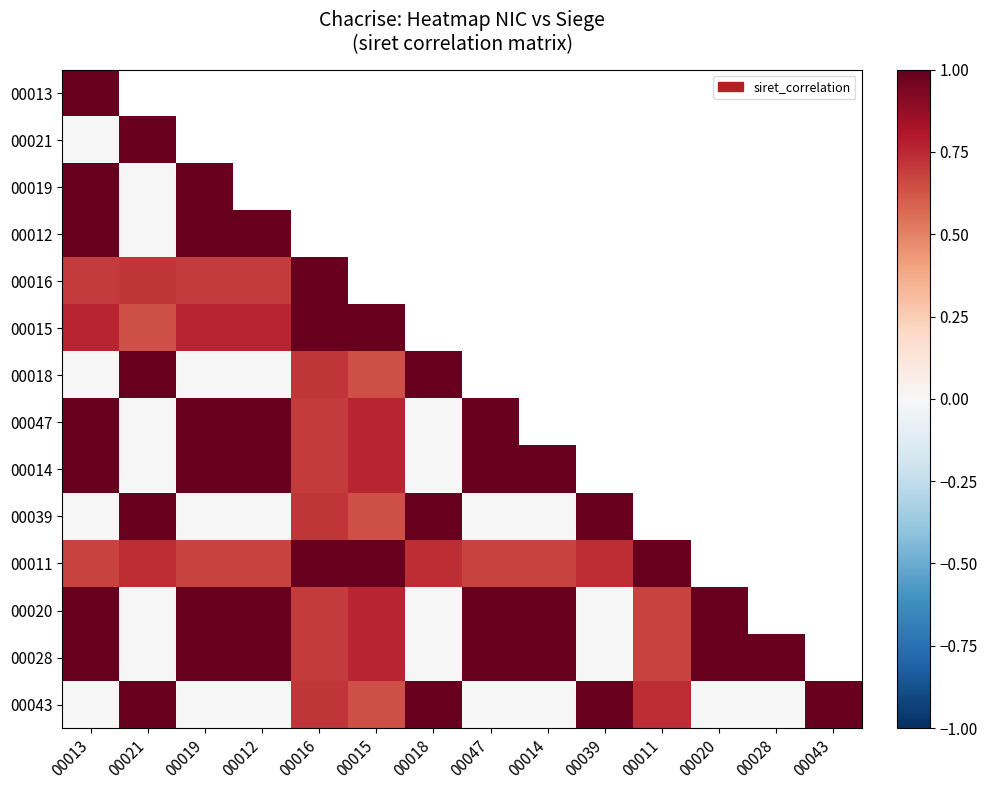

How many values in 00016 are above zero?

5